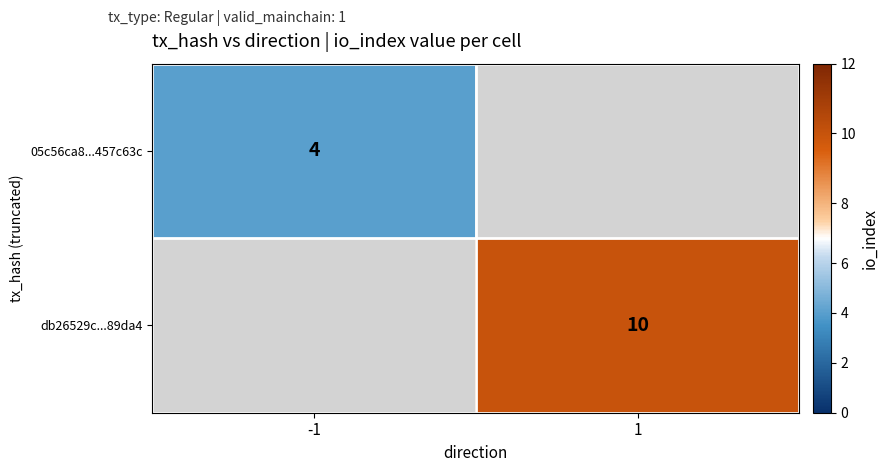

True or false: db26529c...89da4 has a value of 10 at 1.

True